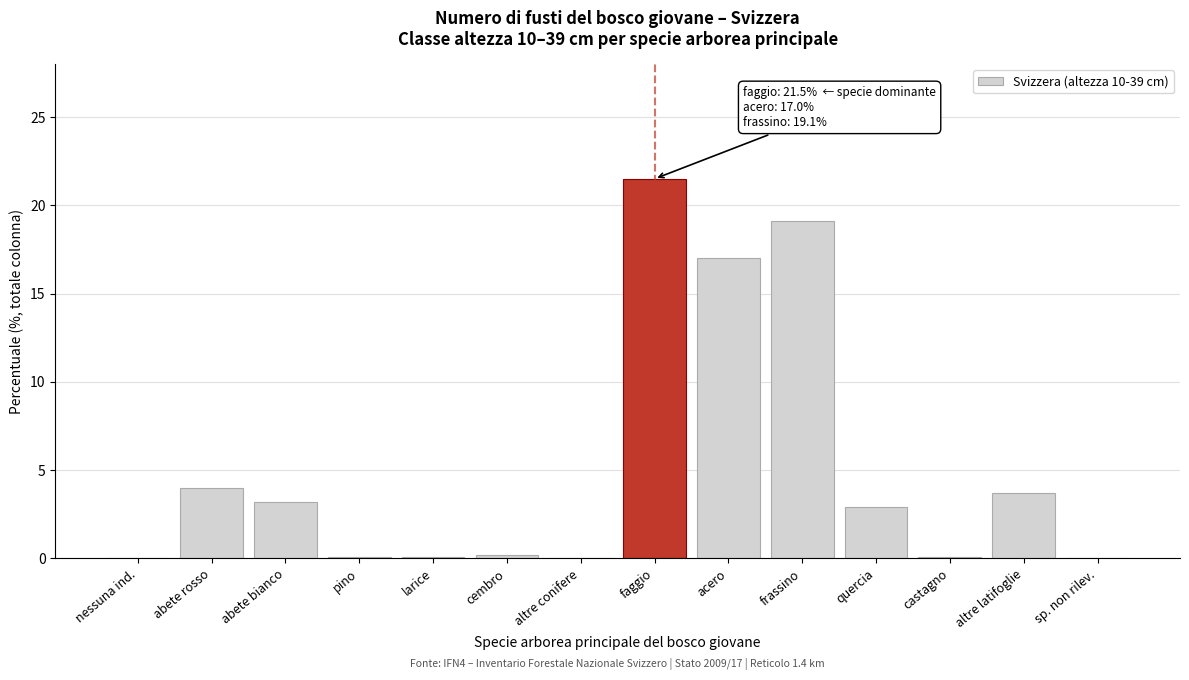

Where does the data first go above 2?

abete rosso